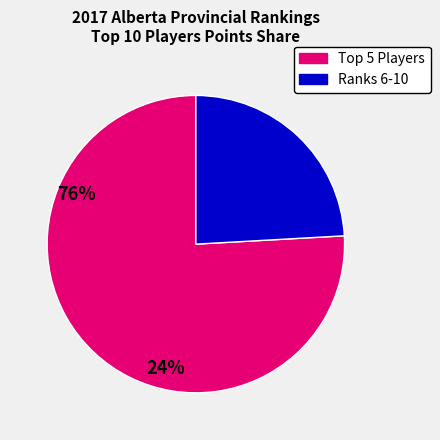

How many segments does this pie chart have?

2